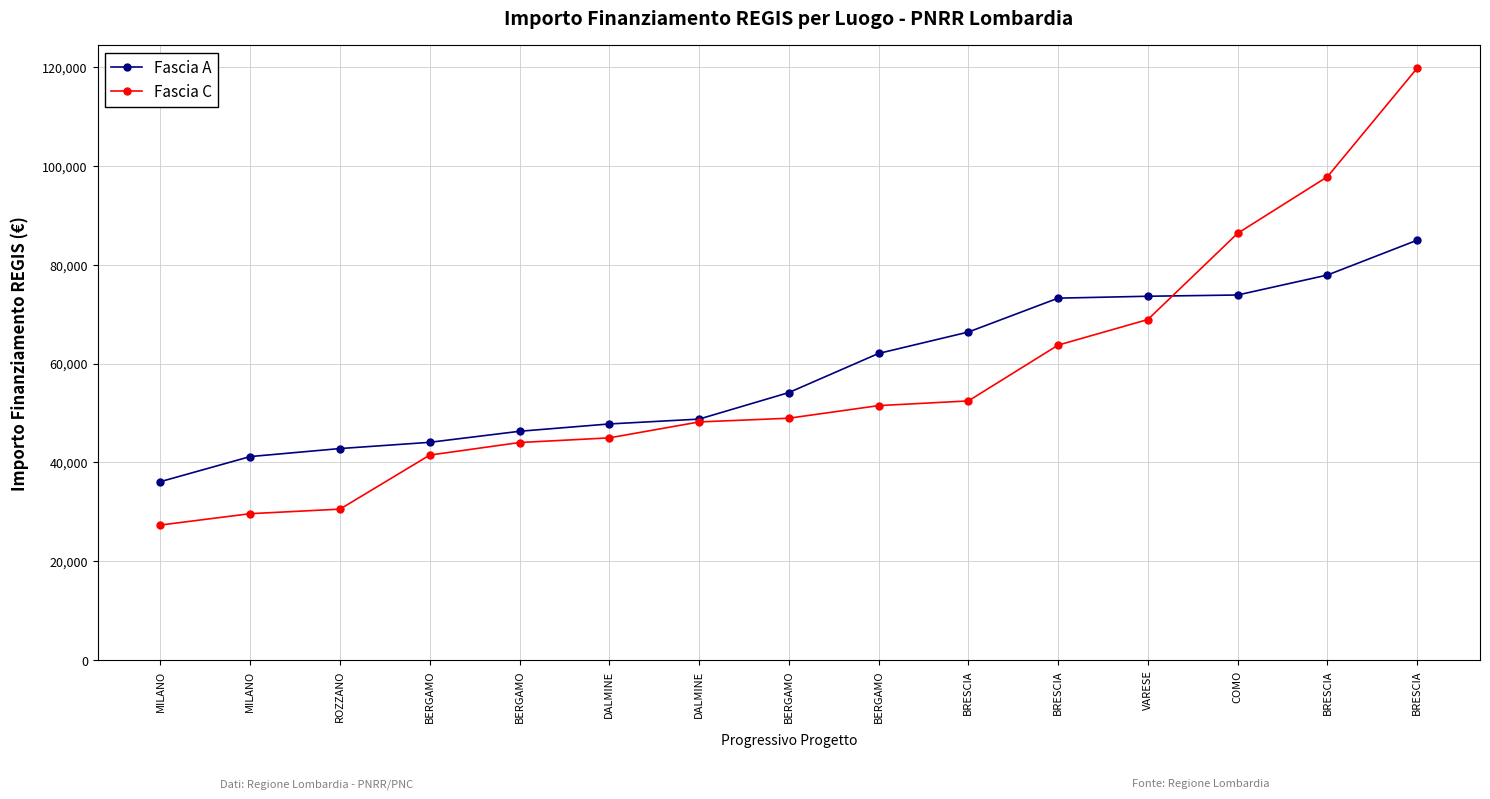

How many intersections are there between Fascia C and Fascia A?

1